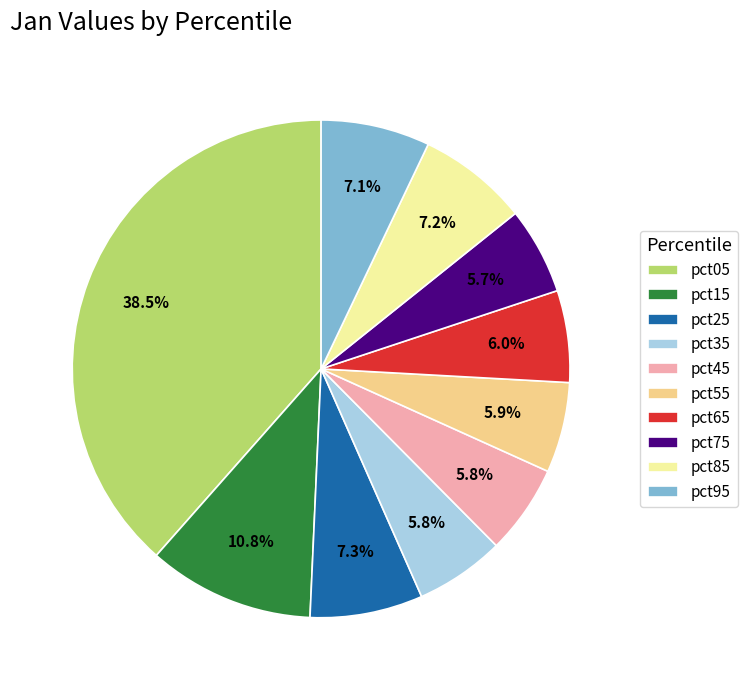

Is there any slice that represents more than half of the pie?

No